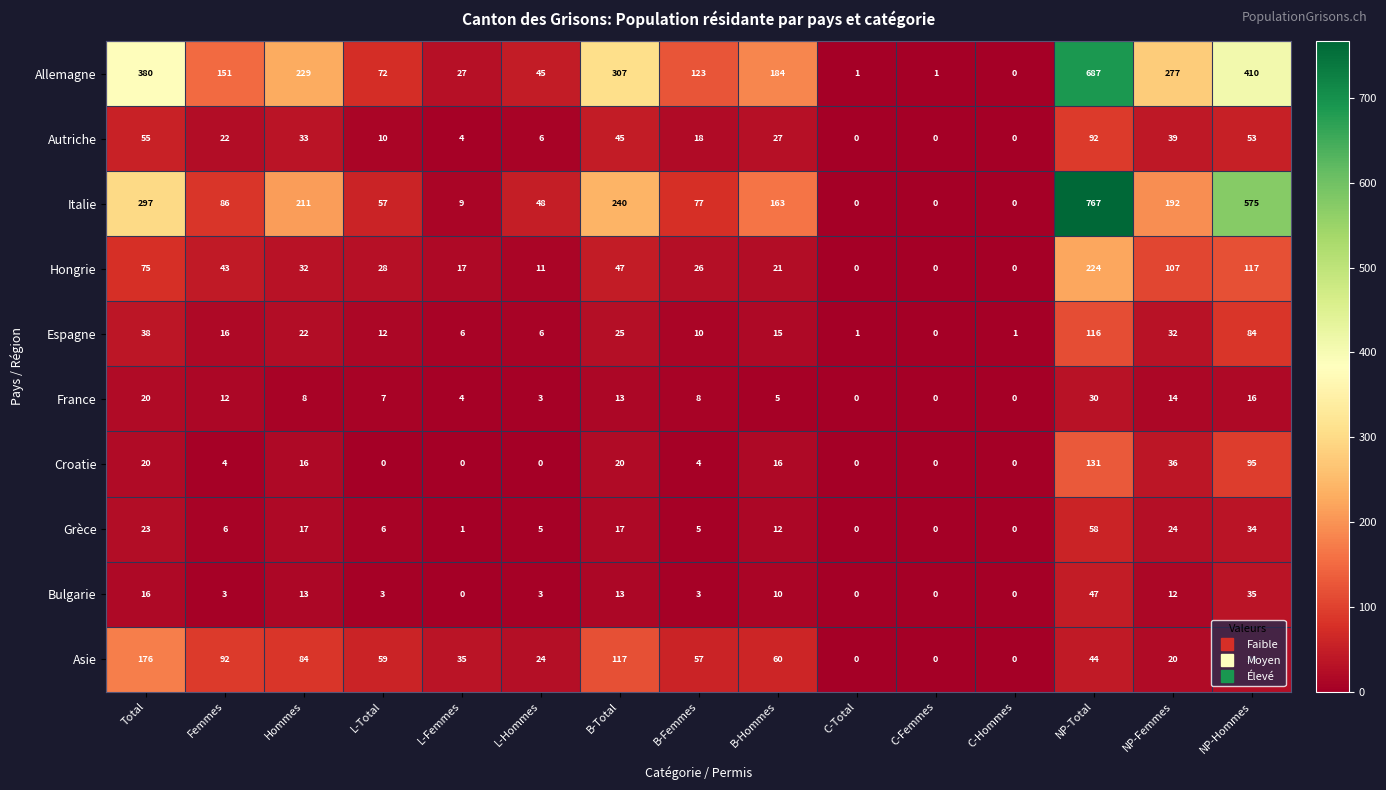

Is the value of Asie at L-Femmes greater than the value of Autriche at B-Femmes?

Yes